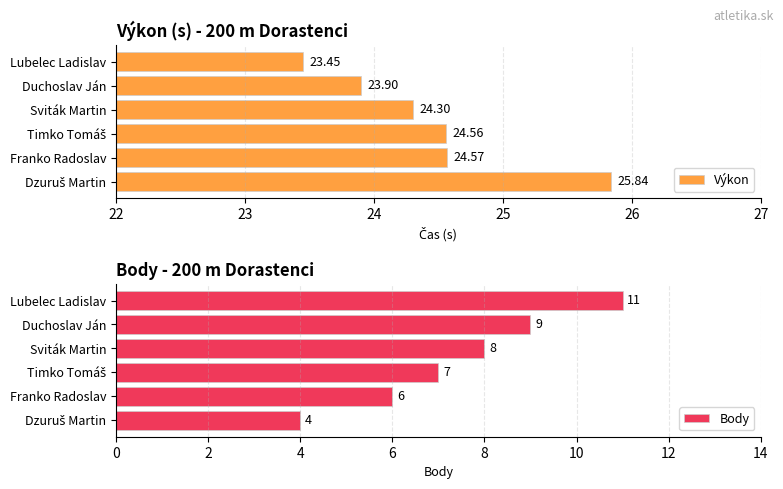

Count the number of data series in this chart.

2